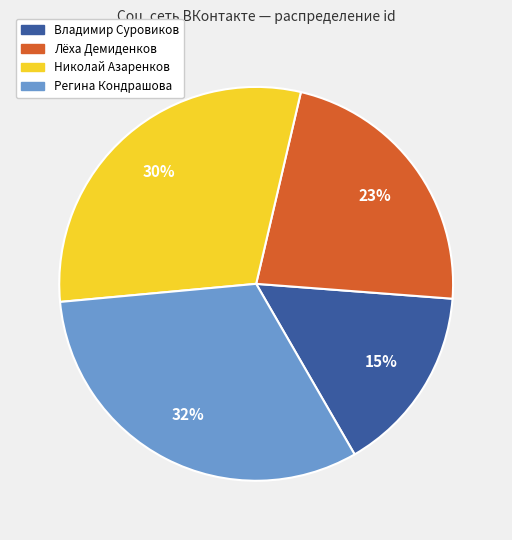

To the nearest percent, what is the combined percentage of Лёха Демиденков and Николай Азаренков?

53%